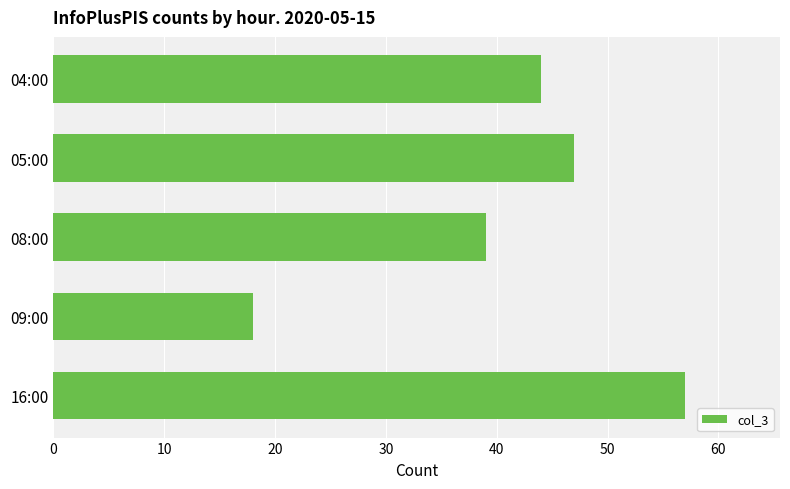

List the labels in order of value, smallest first.

09:00, 08:00, 04:00, 05:00, 16:00